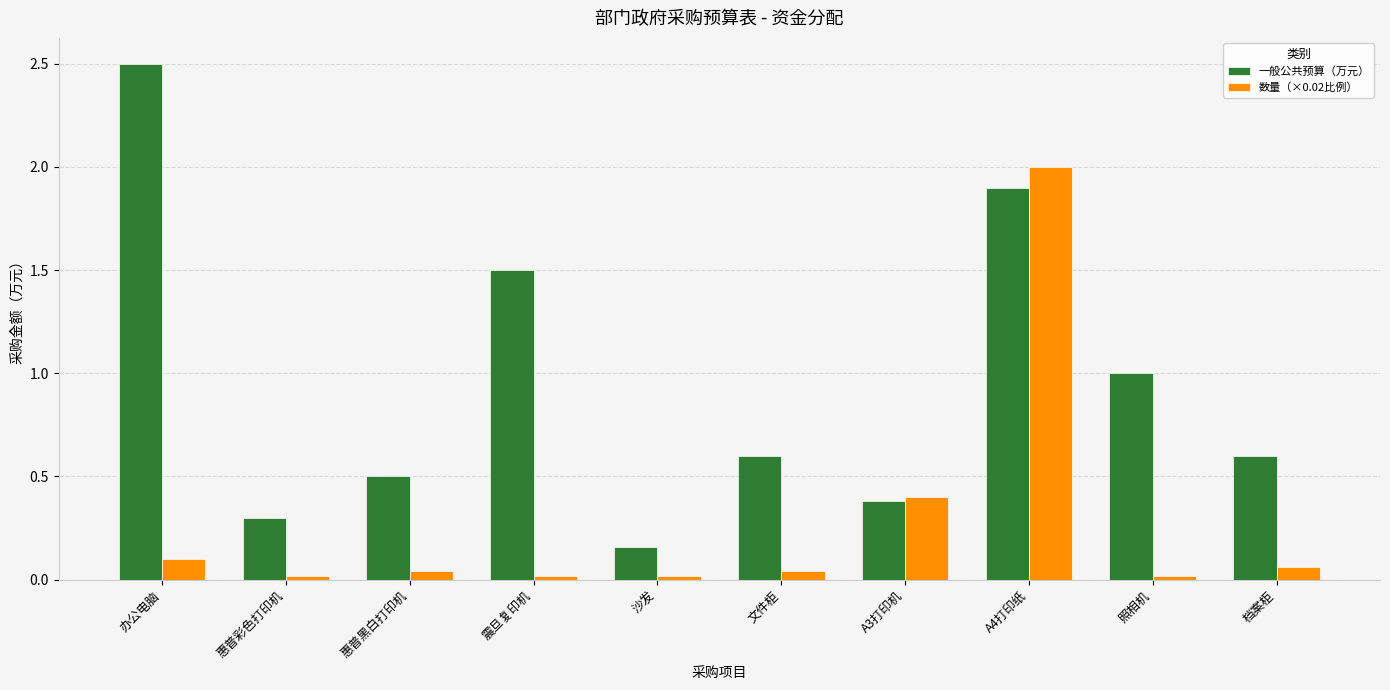

Rank the series by their average value, from highest to lowest.

一般公共预算（万元）, 数量（×0.02比例）